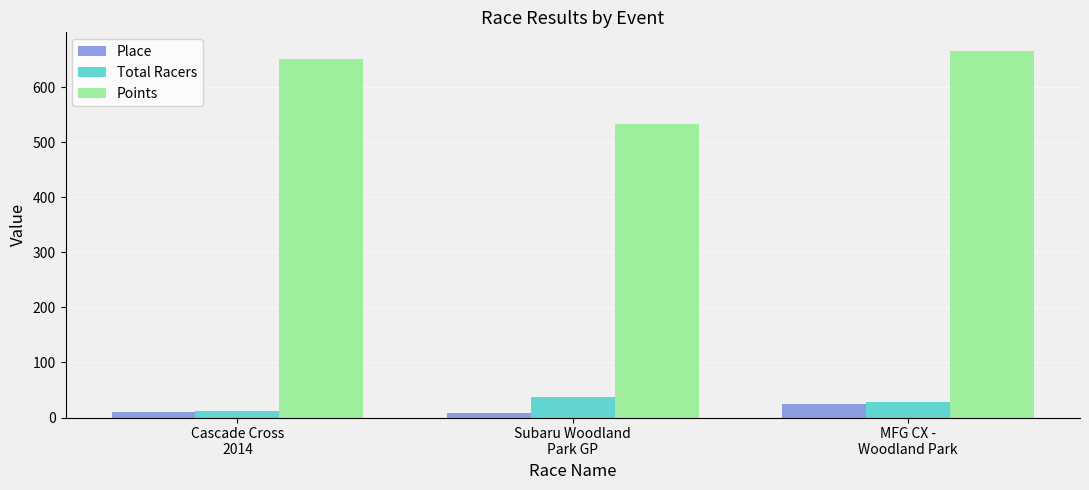

Which series has the widest spread of values?

Points